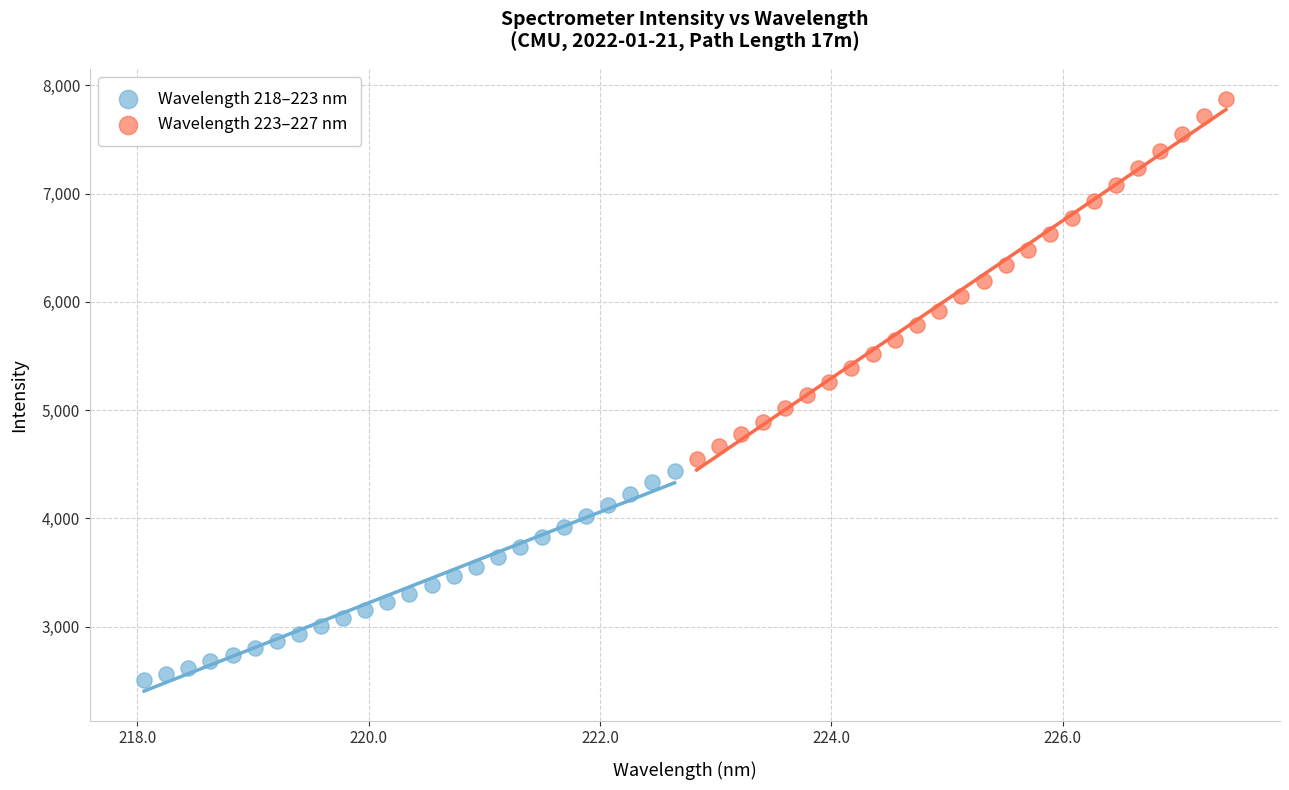

Which series contains the lowest Y value?

Wavelength 218–223 nm